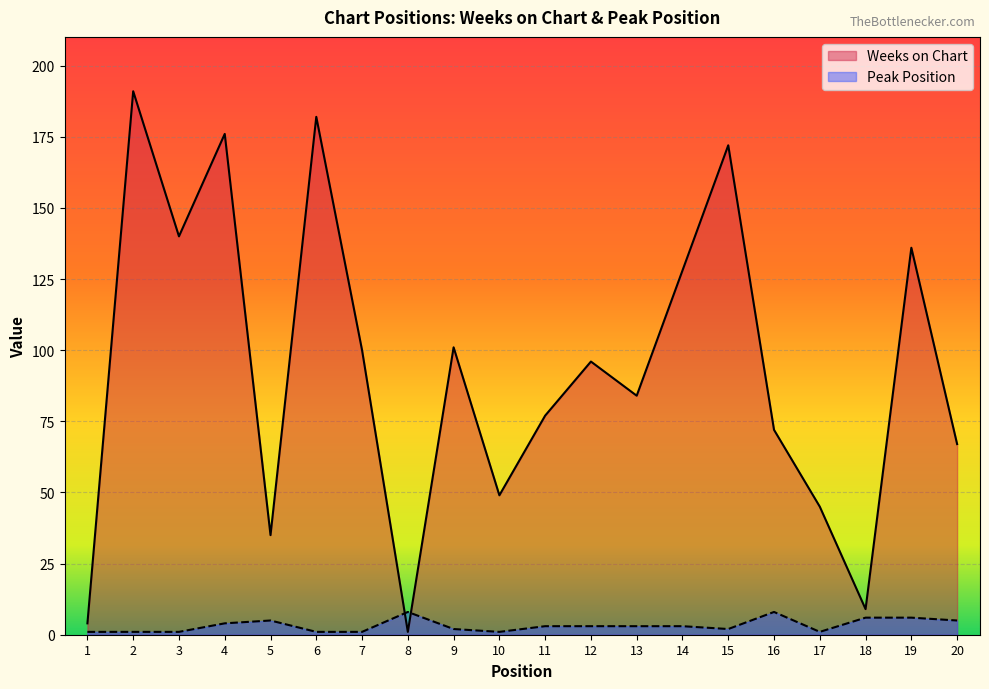

Between which two adjacent categories do Peak Position and Weeks on Chart first intersect?

7 and 8